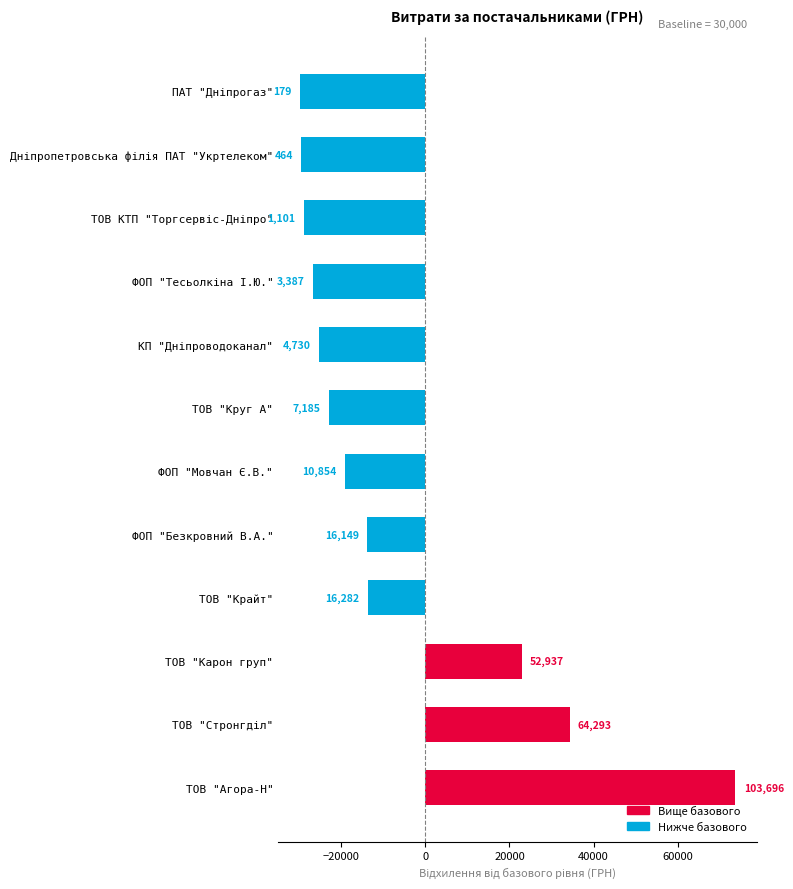

How many bars are there in total?

12